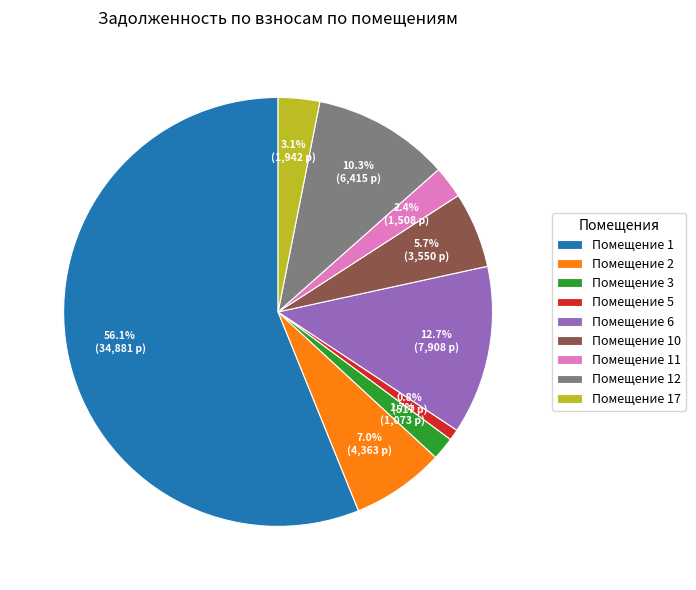

Rank the categories by value from lowest to highest.

Помещение 5, Помещение 3, Помещение 11, Помещение 17, Помещение 10, Помещение 2, Помещение 12, Помещение 6, Помещение 1